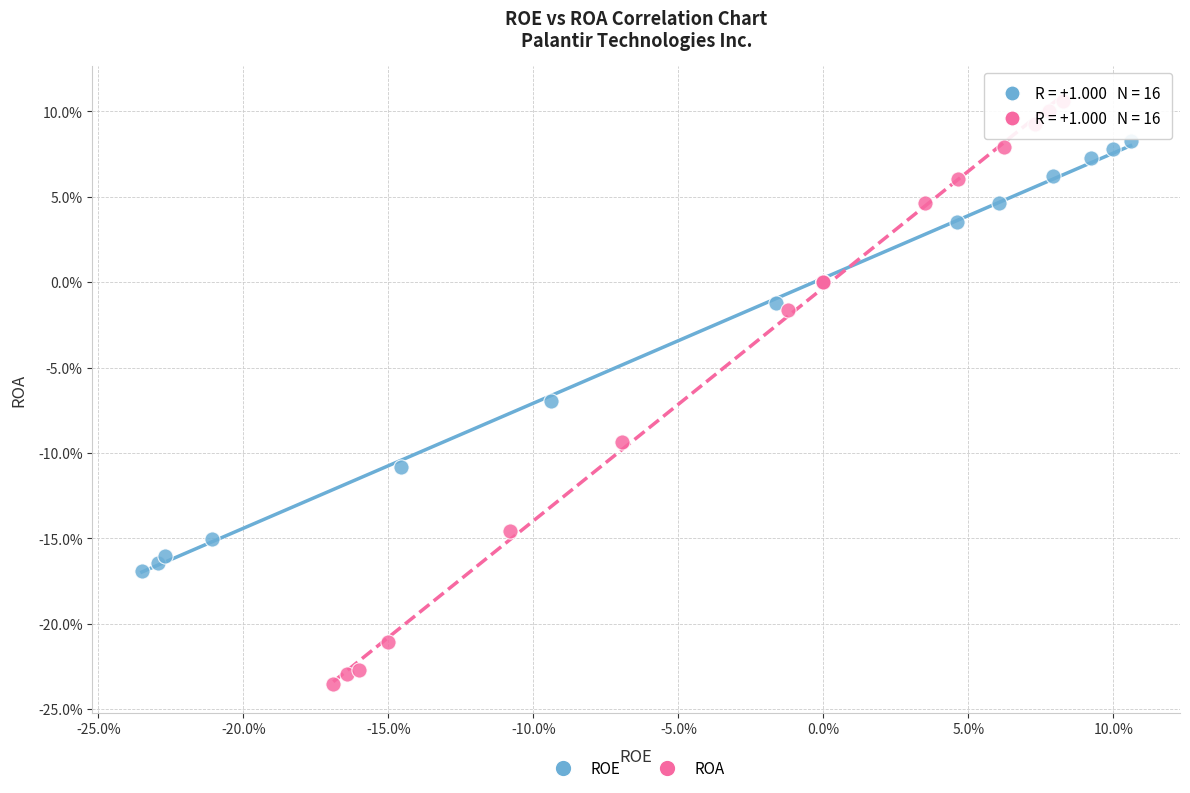

What are all the series names shown in the legend?

ROE, ROA